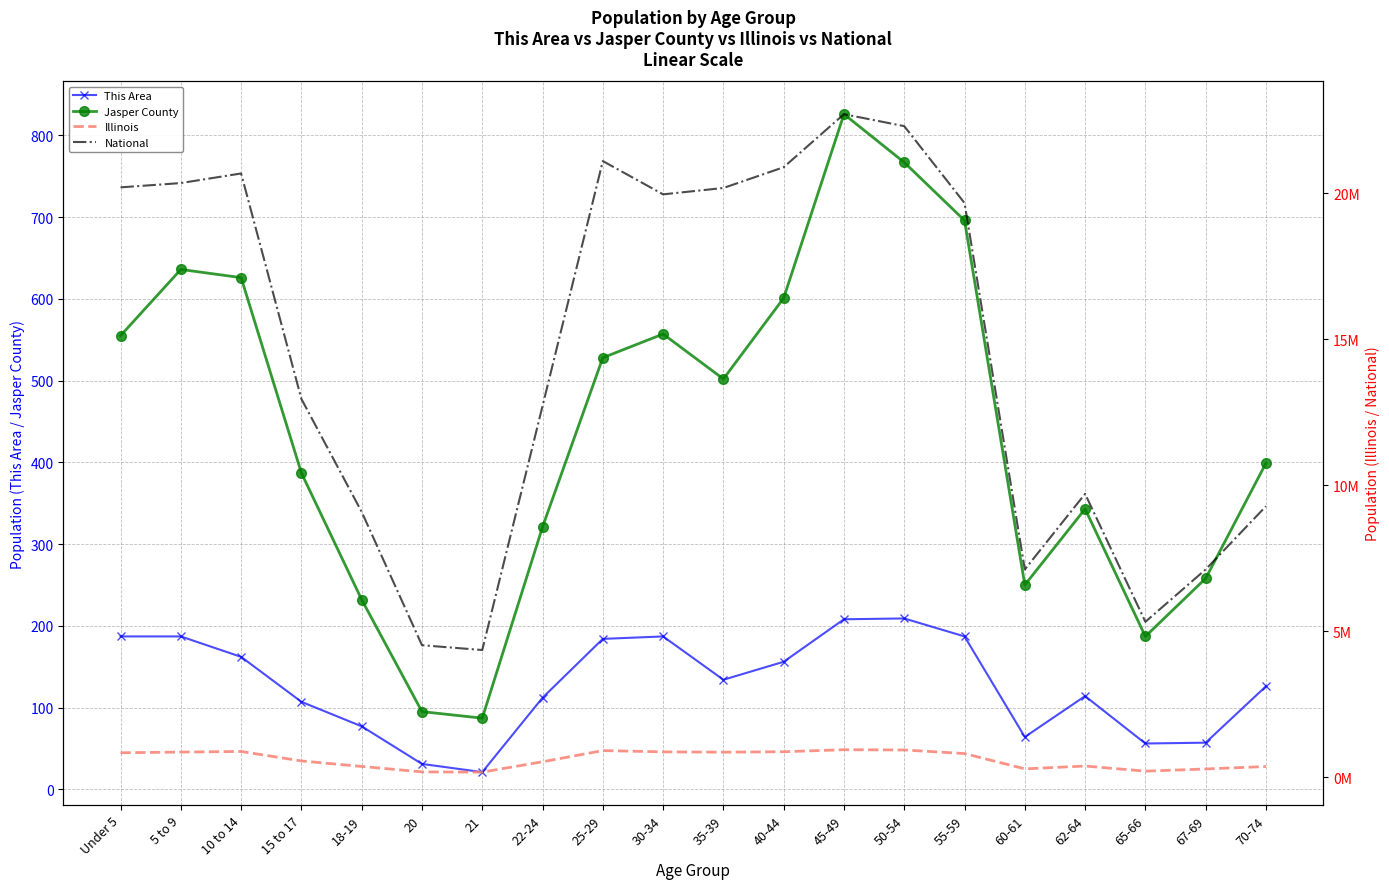

Between 50-54 and 65-66, which series saw the biggest shift?

National